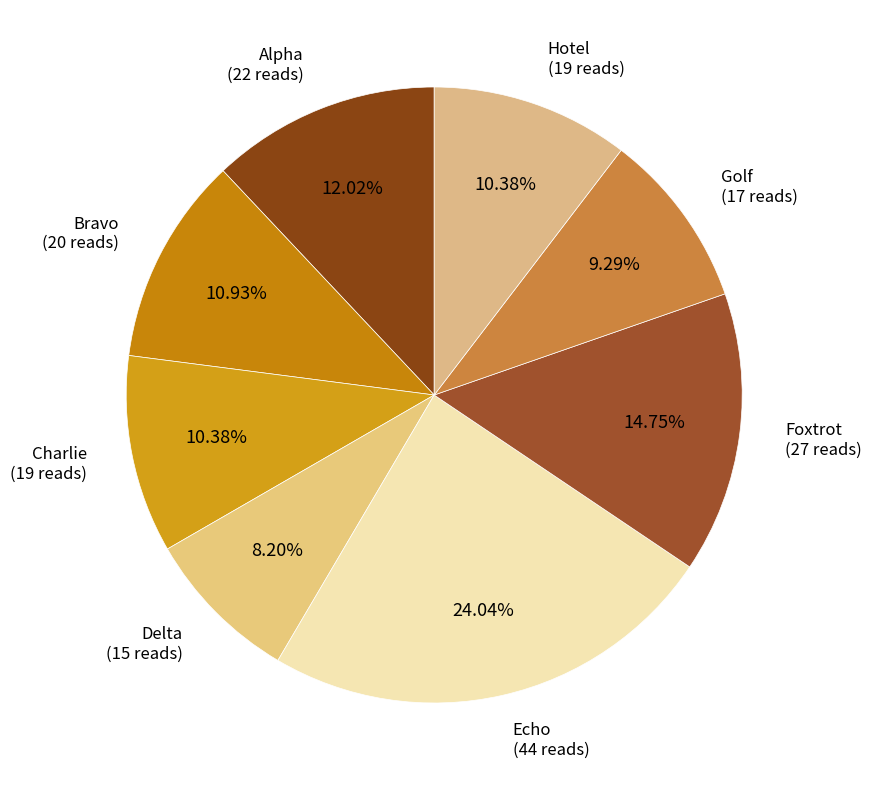

What portion of the pie excludes Charlie?

89.6%